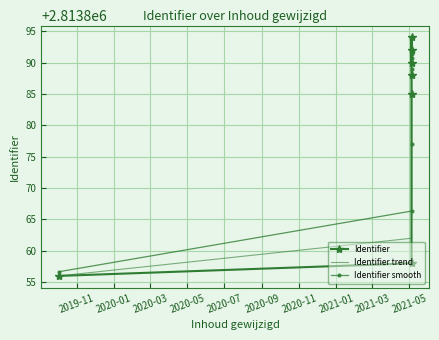

What is the maximum value for Identifier trend?

2813892.0